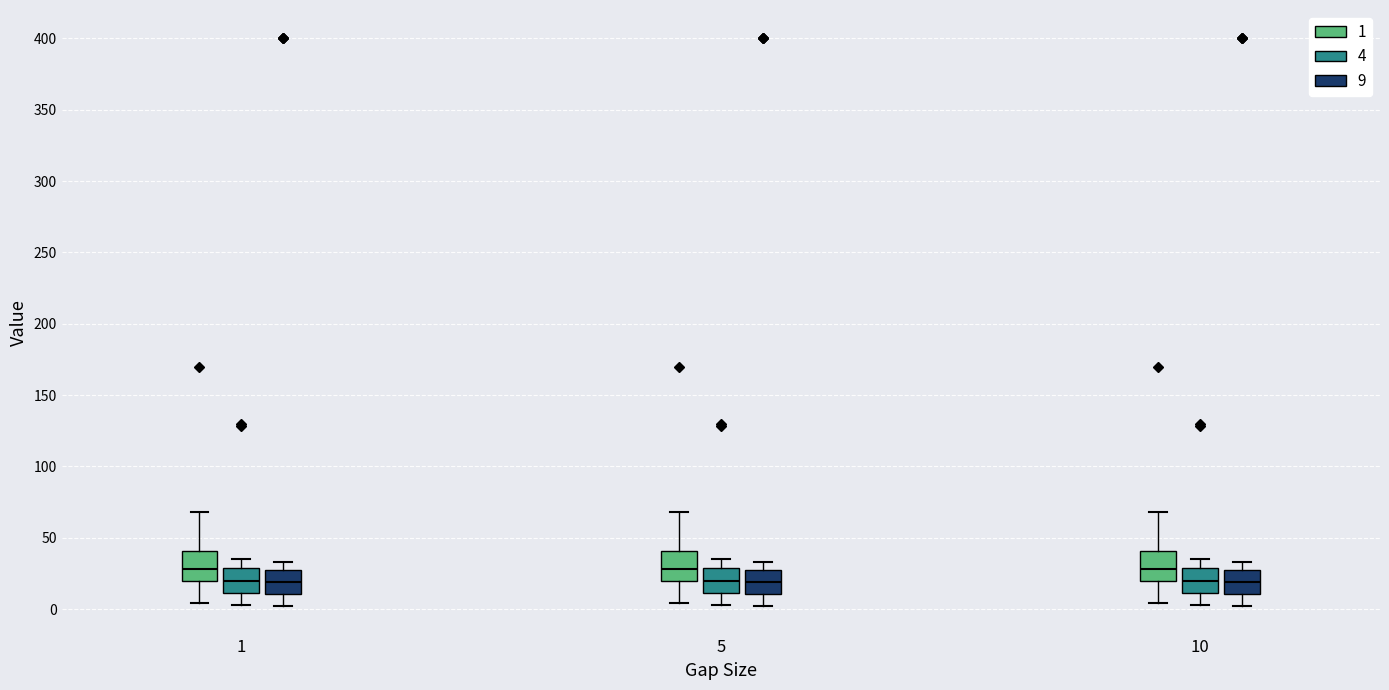

Where does the lower whisker of the box for 1 (1) end on the y-axis? The values are not printed on the chart, so give them approximately, as read against the axis.

5